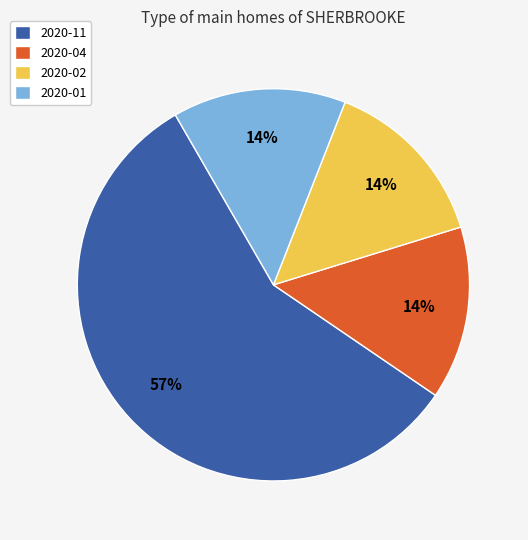

What is the largest slice in the pie chart?

2020-11